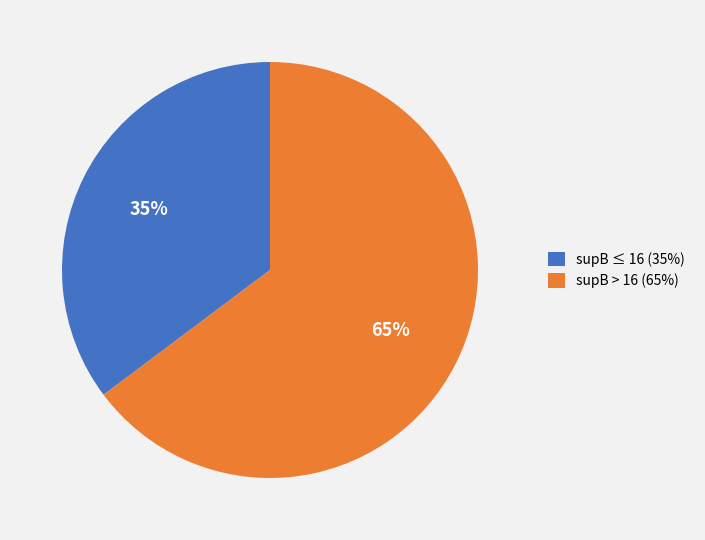

To the nearest percent, what portion does supB ≤ 16 (35%) represent?

35%